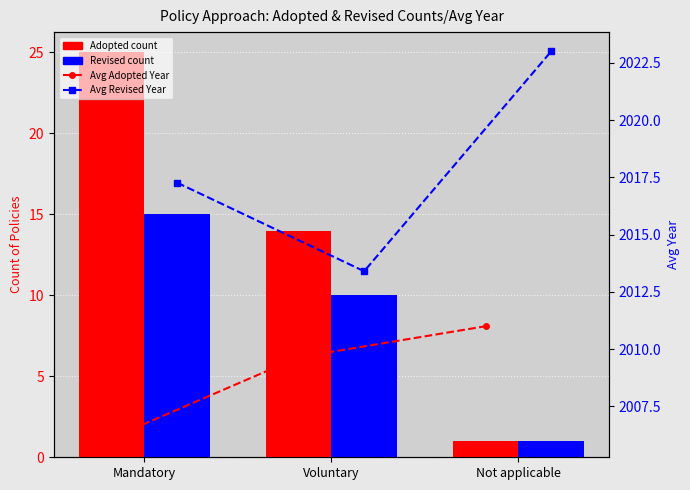

Which series has the largest total across all categories?

Avg Revised Year